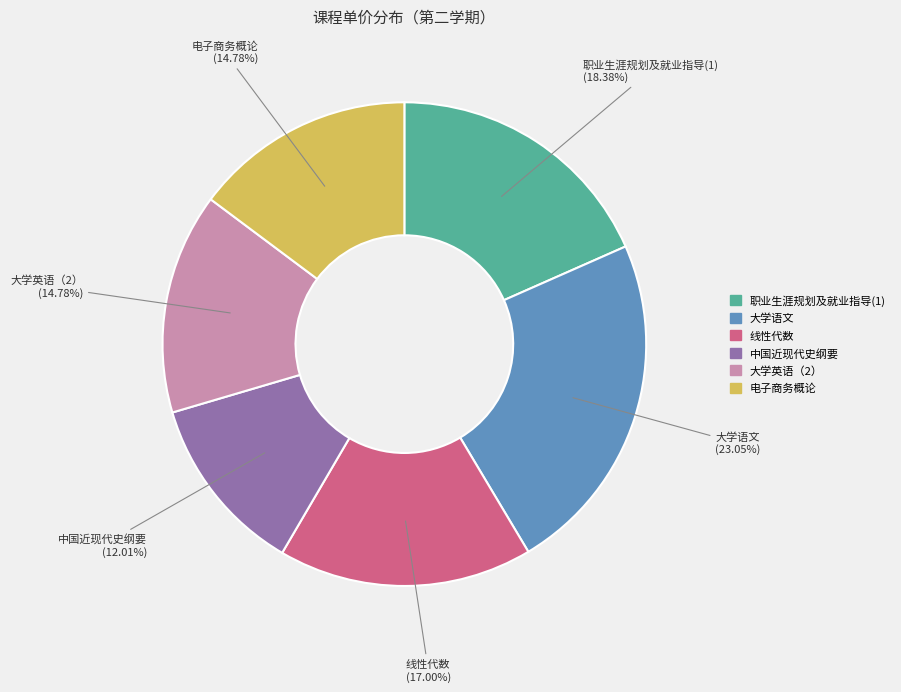

To the nearest percent, what is the difference between the 线性代数 and 大学语文 slice percentages?

6%